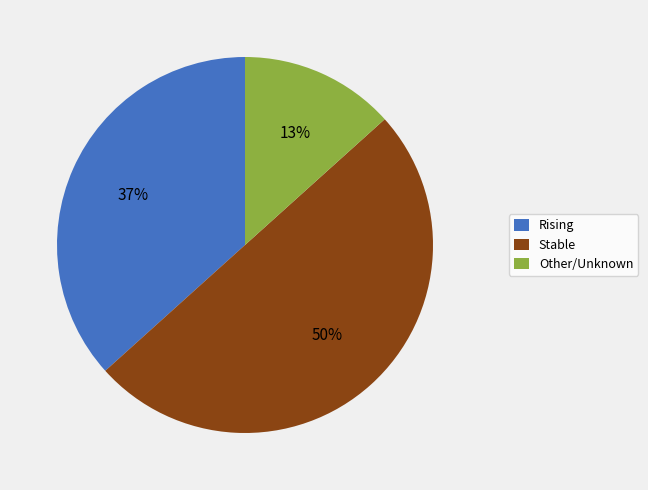

Between Stable and Rising, which is larger?

Stable